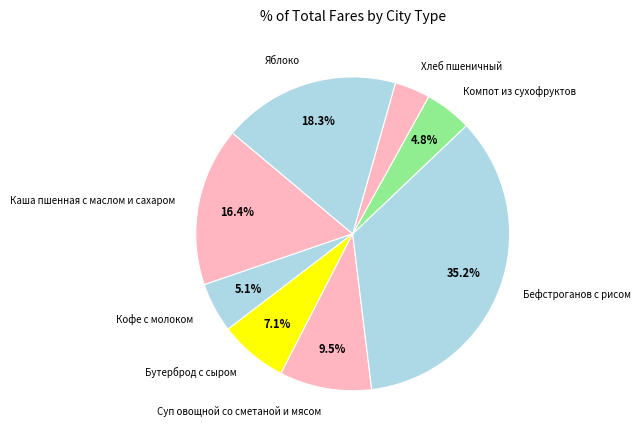

To the nearest percent, what percentage of the pie is Компот из сухофруктов?

5%